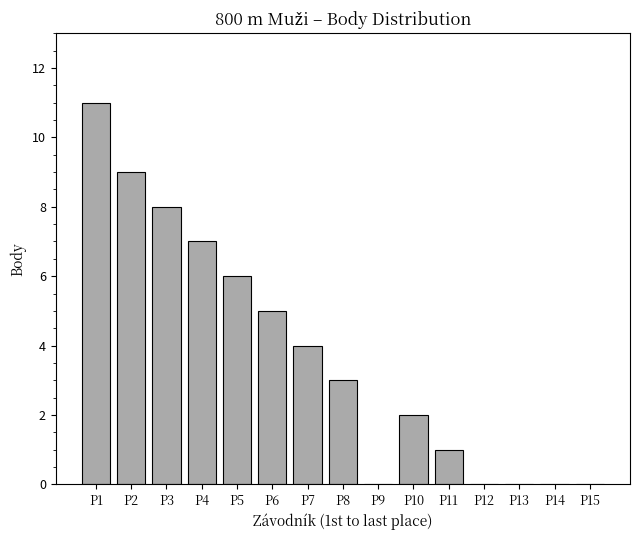

Reading right to left, list all the values displayed in this chart.

0	0	0	0	1	2	0	3	4	5	6	7	8	9	11